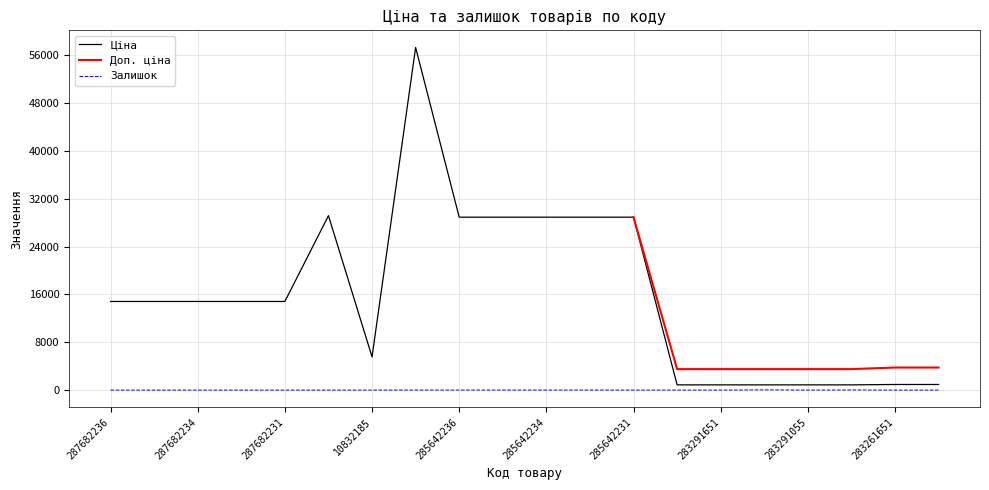

What is the maximum value for Ціна?

57258.0